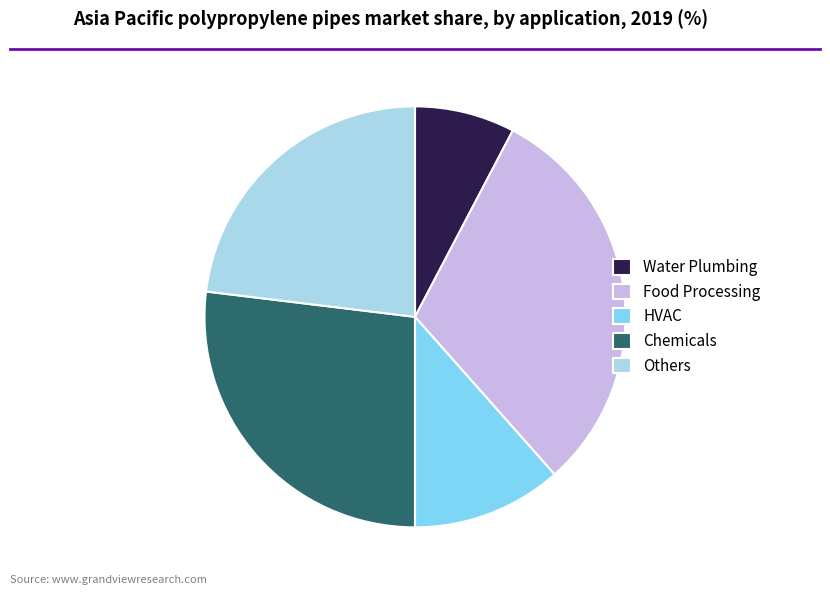

Rank the categories by value from highest to lowest.

Food Processing, Chemicals, Others, HVAC, Water Plumbing